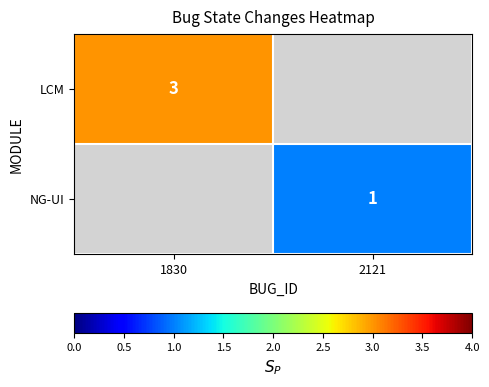

The LCM series shows 1 at 1830. True or false?

False